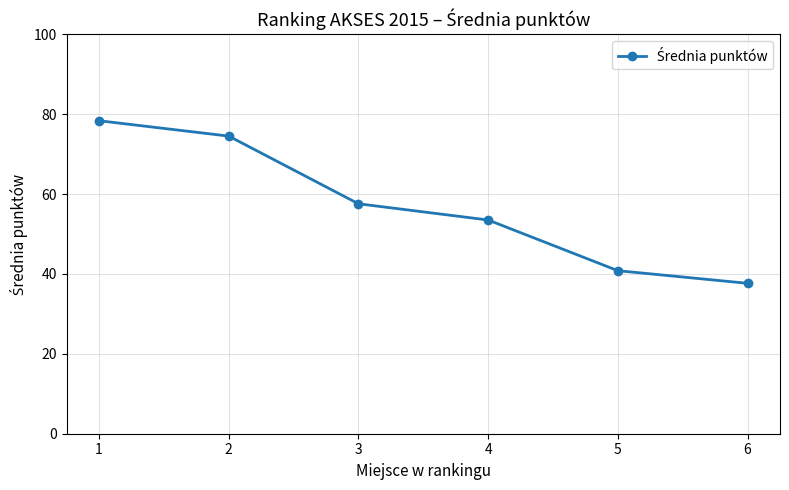

Rank the categories by value from lowest to highest.

6, 5, 4, 3, 2, 1